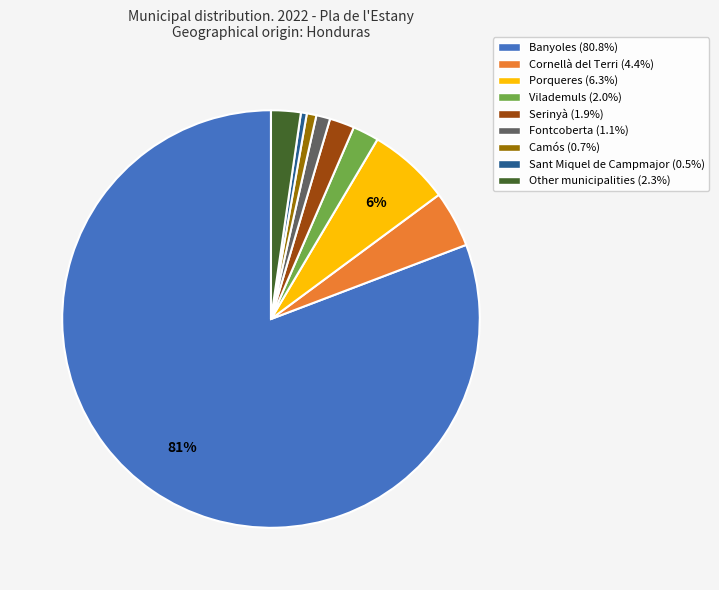

Do Vilademuls and Porqueres together represent more than half of the pie?

No